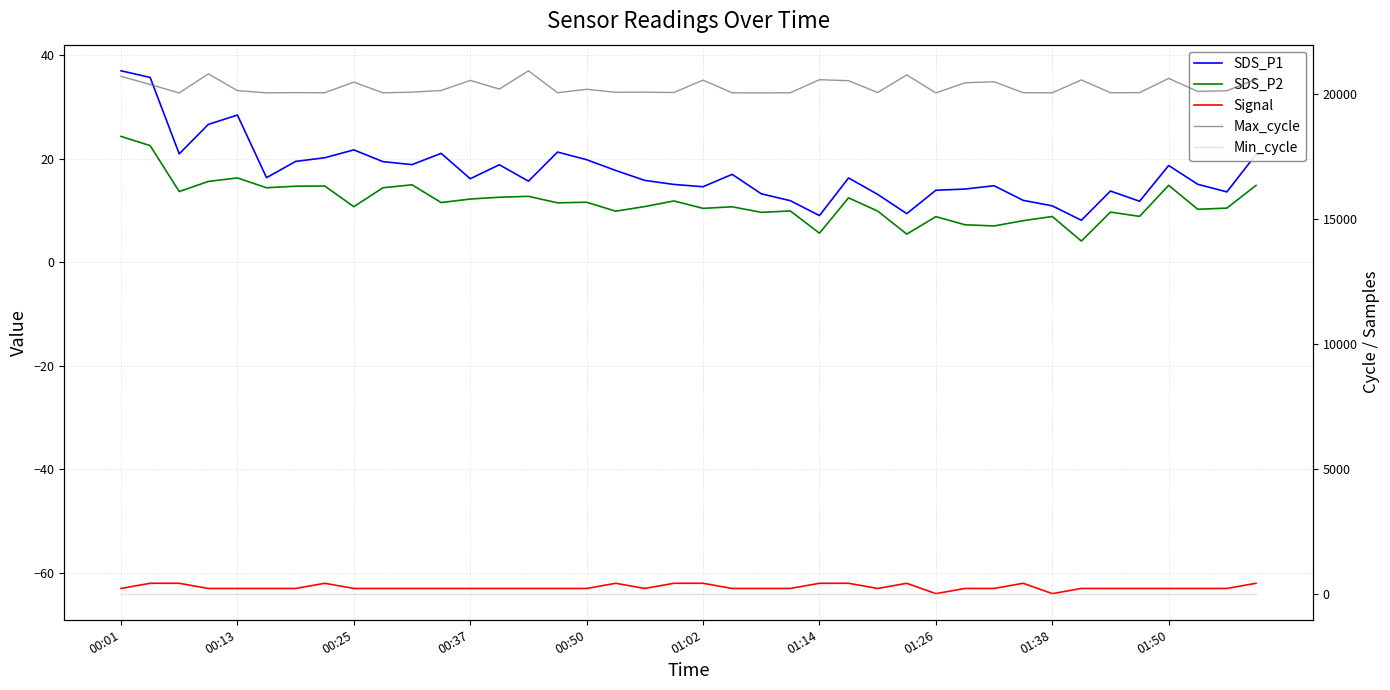

Which category has the lowest value across all series?

01:26